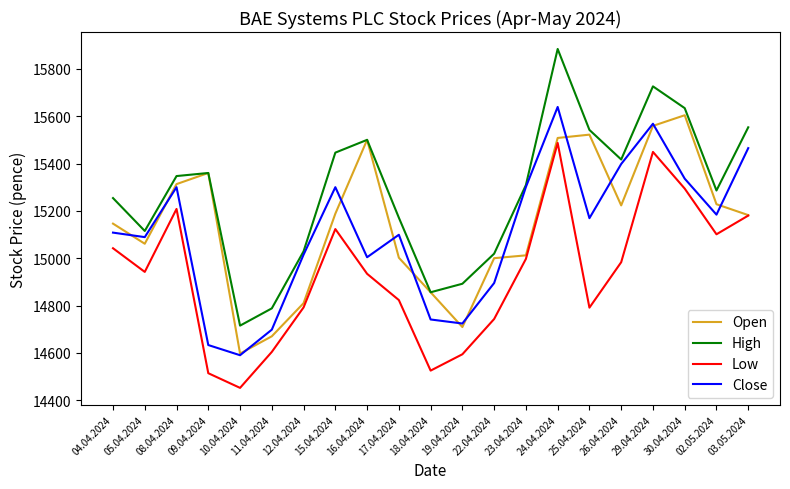

The value of Close at 23.04.2024 is 15301. True or false?

True